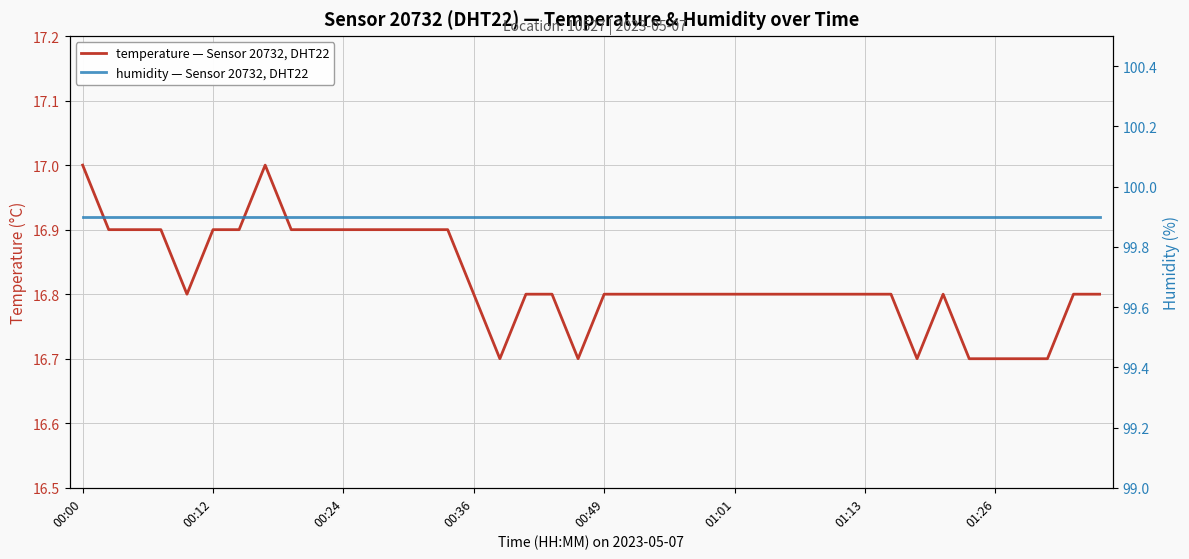

Rank the series by their maximum value, from lowest to highest.

temperature — Sensor 20732, DHT22, humidity — Sensor 20732, DHT22